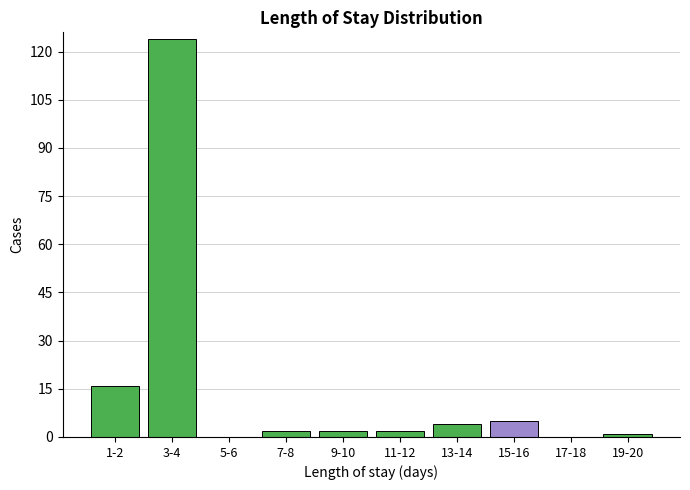

Reading right to left, transcribe all the data shown in this chart.

19-20=1	17-18=0	15-16=5	13-14=4	11-12=2	9-10=2	7-8=2	5-6=0	3-4=124	1-2=16